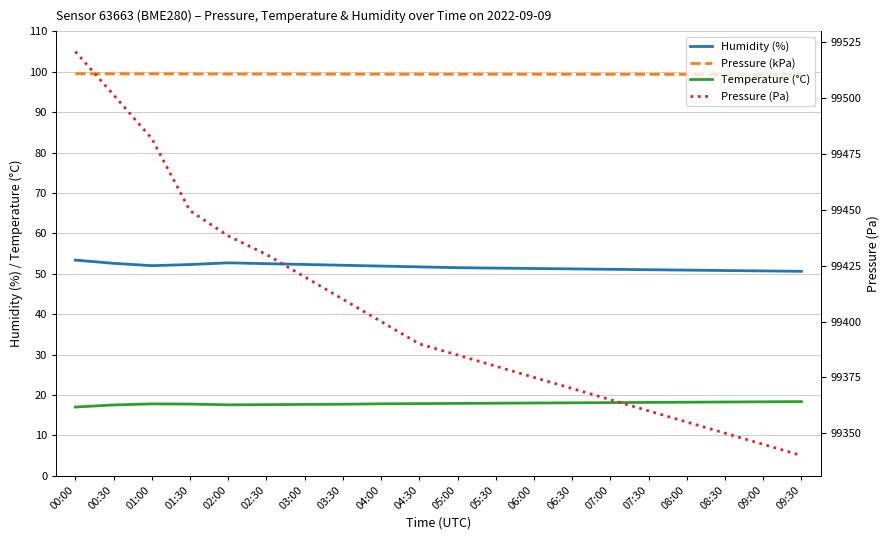

What is the approximate value of Pressure (kPa) at 03:30?

99.4